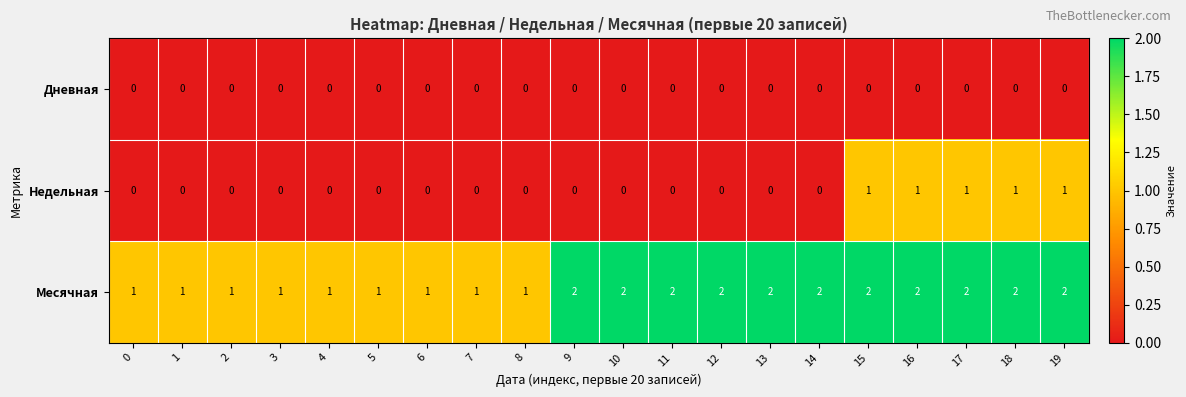

True or false: Месячная has a value of 1 at 7.

True